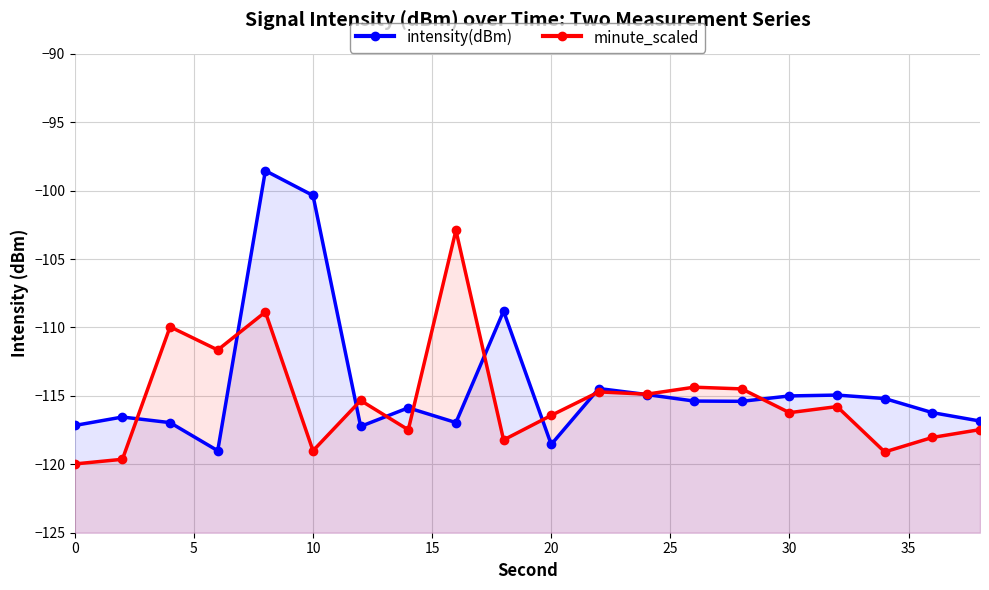

The intensity(dBm) series shows -26.4 at 30. True or false?

False